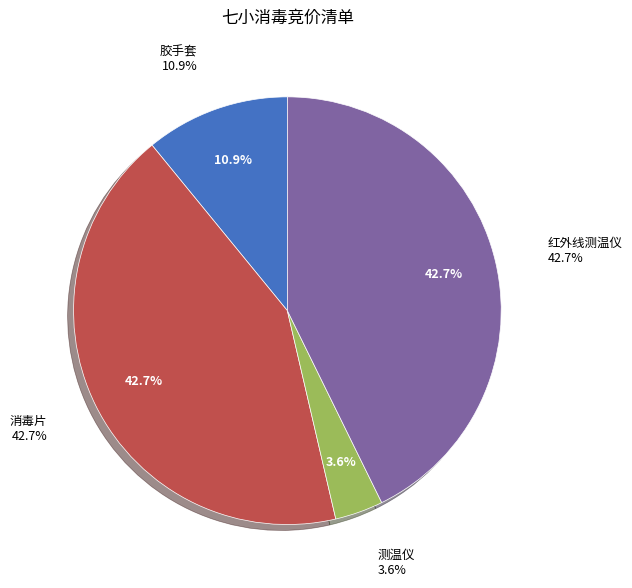

To the nearest percent, what portion does 消毒片 represent?

43%